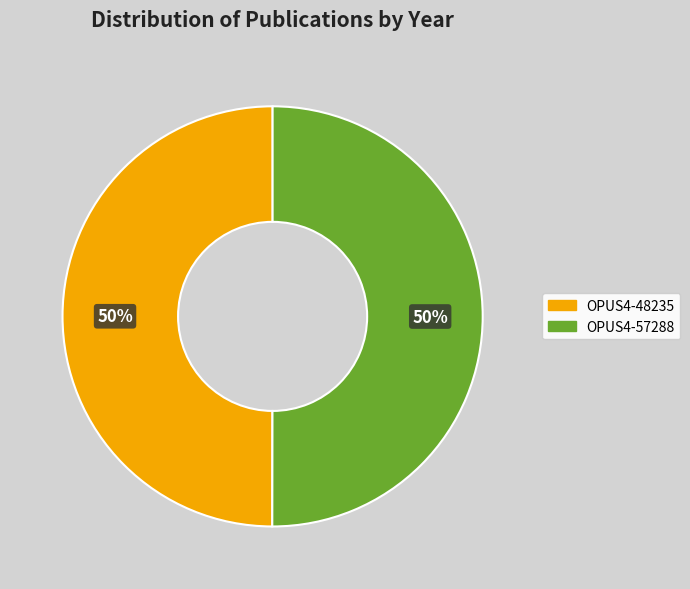

What percentage is the OPUS4-48235 slice, to the nearest percent?

50%